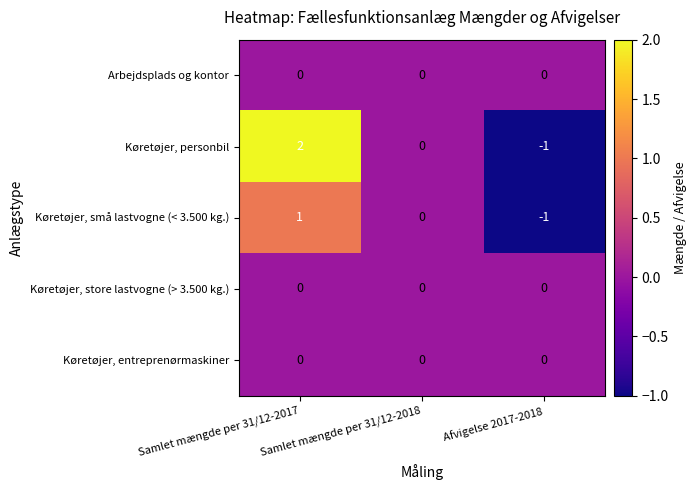

At which category is the sum across all series the highest?

Samlet mængde per 31/12-2017